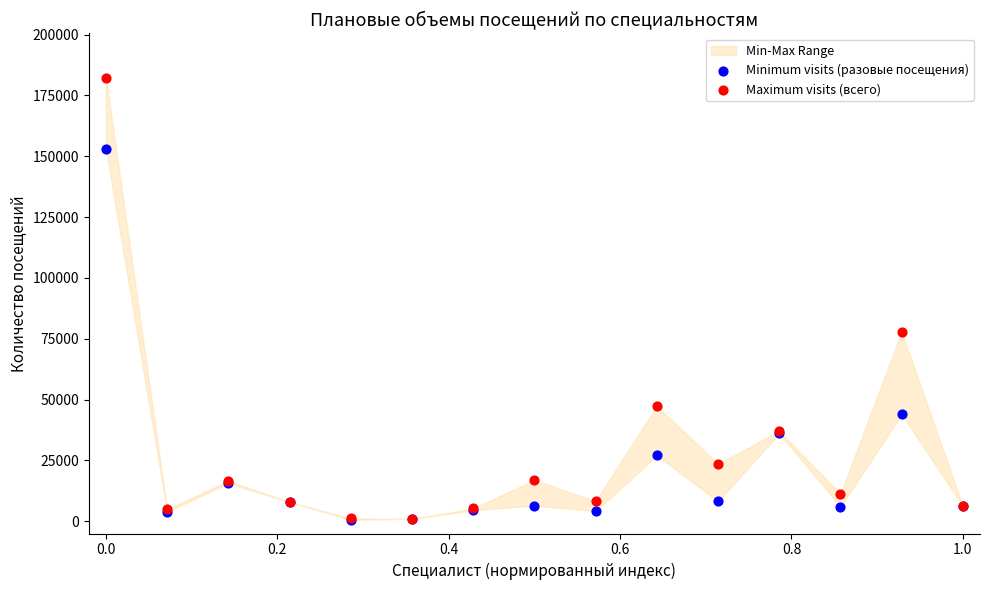

Across all series, what Y value is closest to 91476?

77857